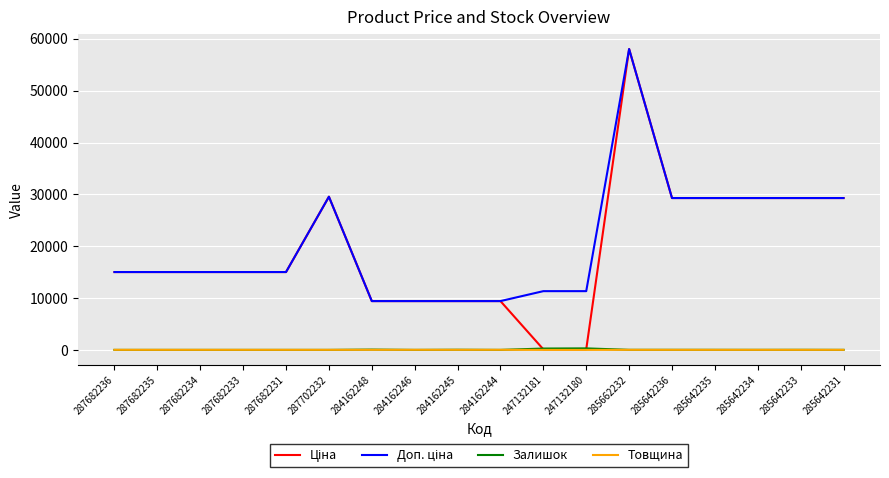

What is the total value across all series at 284162245?

18878.7